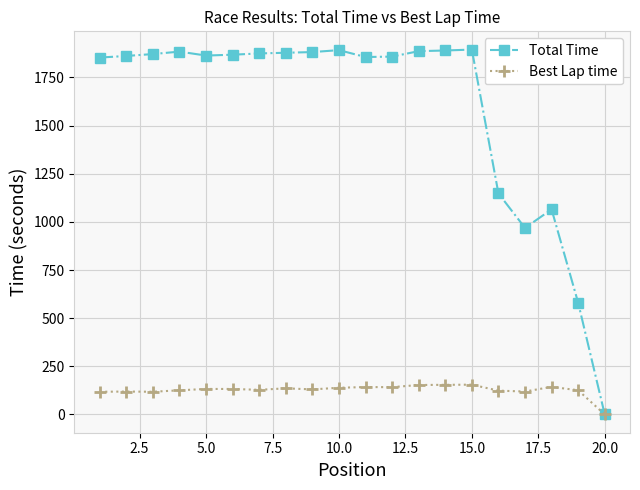

What is the greatest value displayed?

1894.4